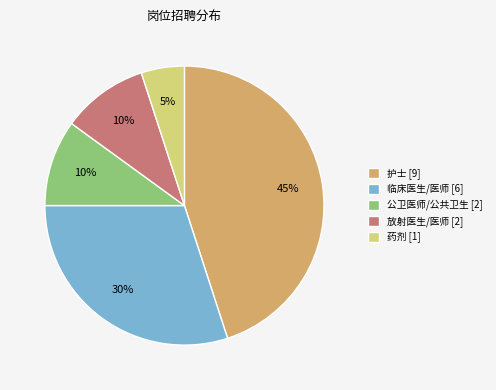

Which slice is the largest?

护士 [9]